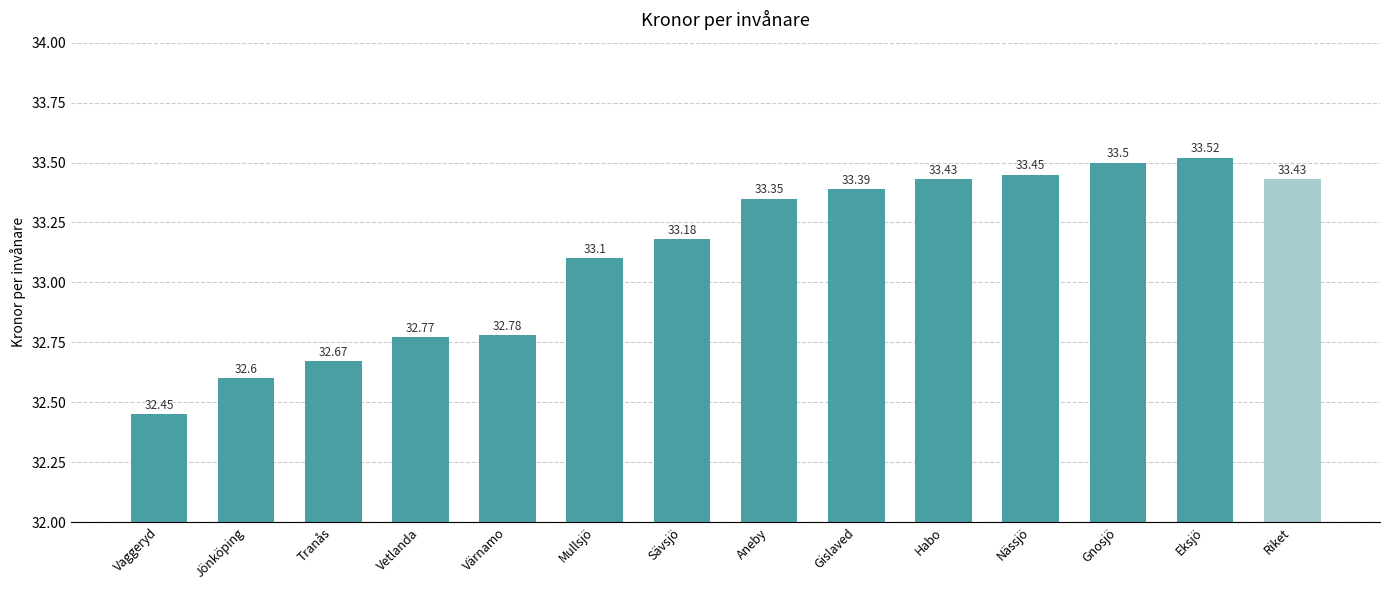

Between Riket and Tranås, which is larger?

Riket